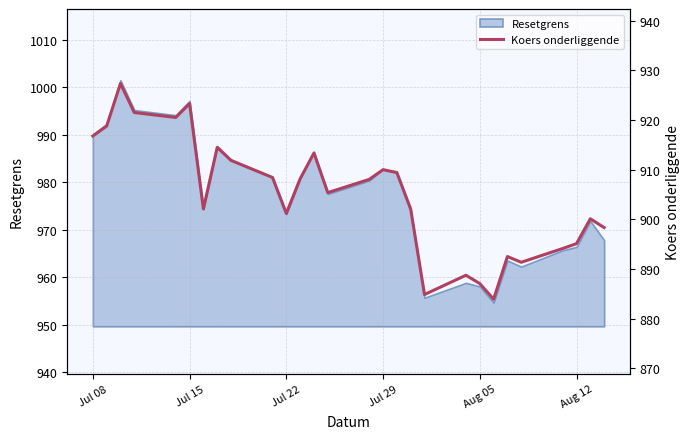

True or false: Resetgrens has a value of 1582.7 at Jul 22.

False